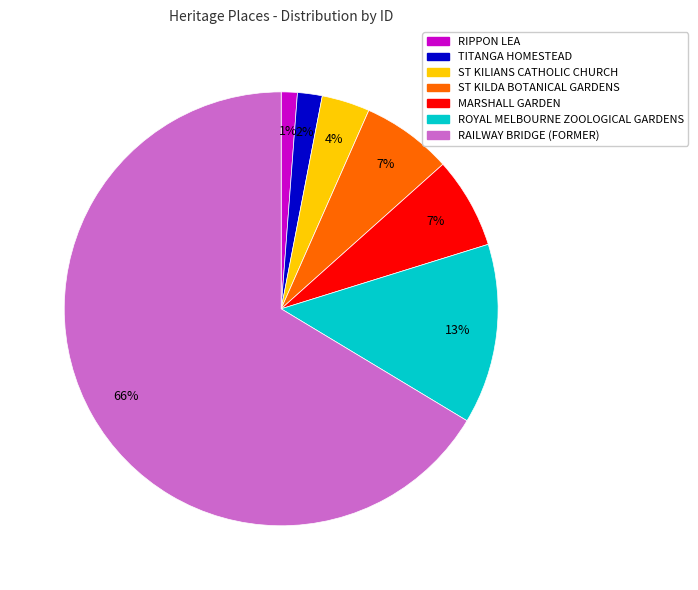

What is the ratio of the value at ST KILDA BOTANICAL GARDENS to the value at ROYAL MELBOURNE ZOOLOGICAL GARDENS?

0.5